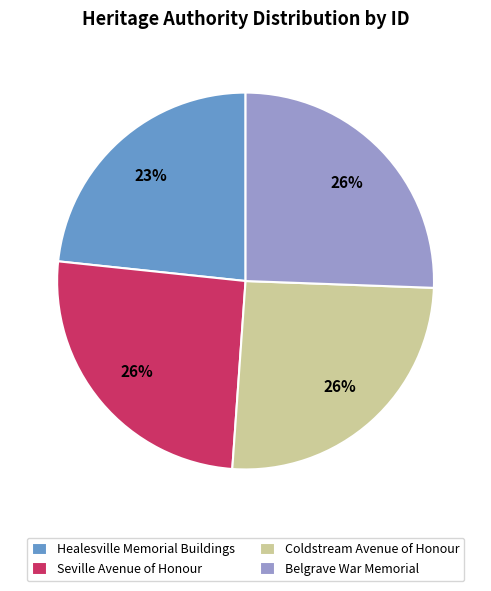

Does any single category account for the majority?

No